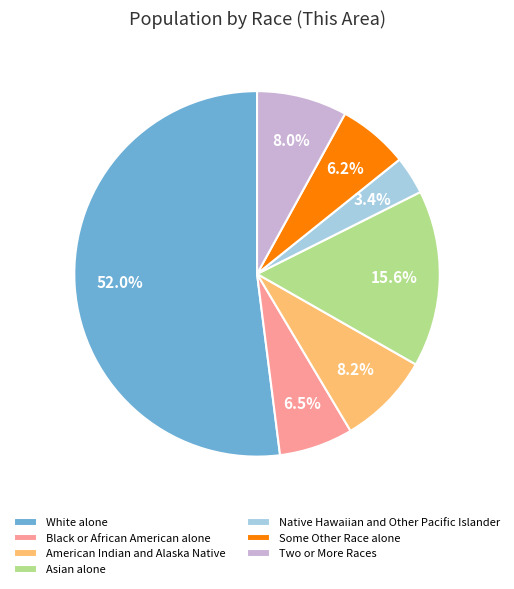

To the nearest percent, what is the combined percentage of American Indian and Alaska Native and White alone?

60%